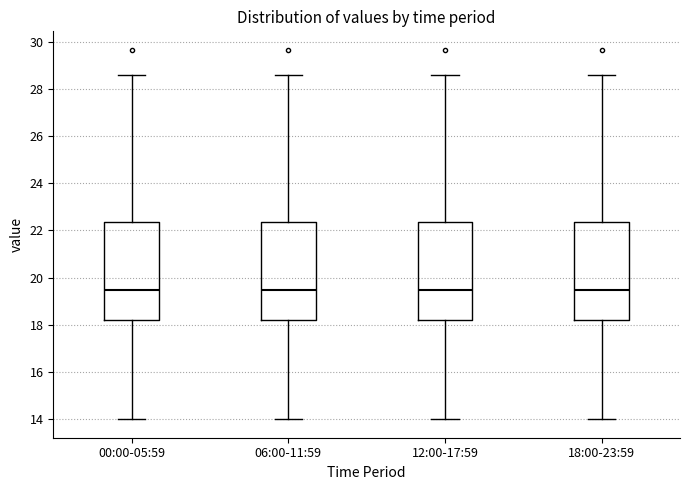

Reading left to right, transcribe this box plot: for each box, give where its median line is, the range the box spans, and where its two whiskers end, as read against the y-axis. The values are not printed on the chart, so give them approximately, as read against the axis.

00:00-05:59: median 19.4, box 18.2 to 22.4, whiskers 14.0 to 28.6
06:00-11:59: median 19.4, box 18.2 to 22.4, whiskers 14.0 to 28.6
12:00-17:59: median 19.4, box 18.2 to 22.4, whiskers 14.0 to 28.6
18:00-23:59: median 19.4, box 18.2 to 22.4, whiskers 14.0 to 28.6